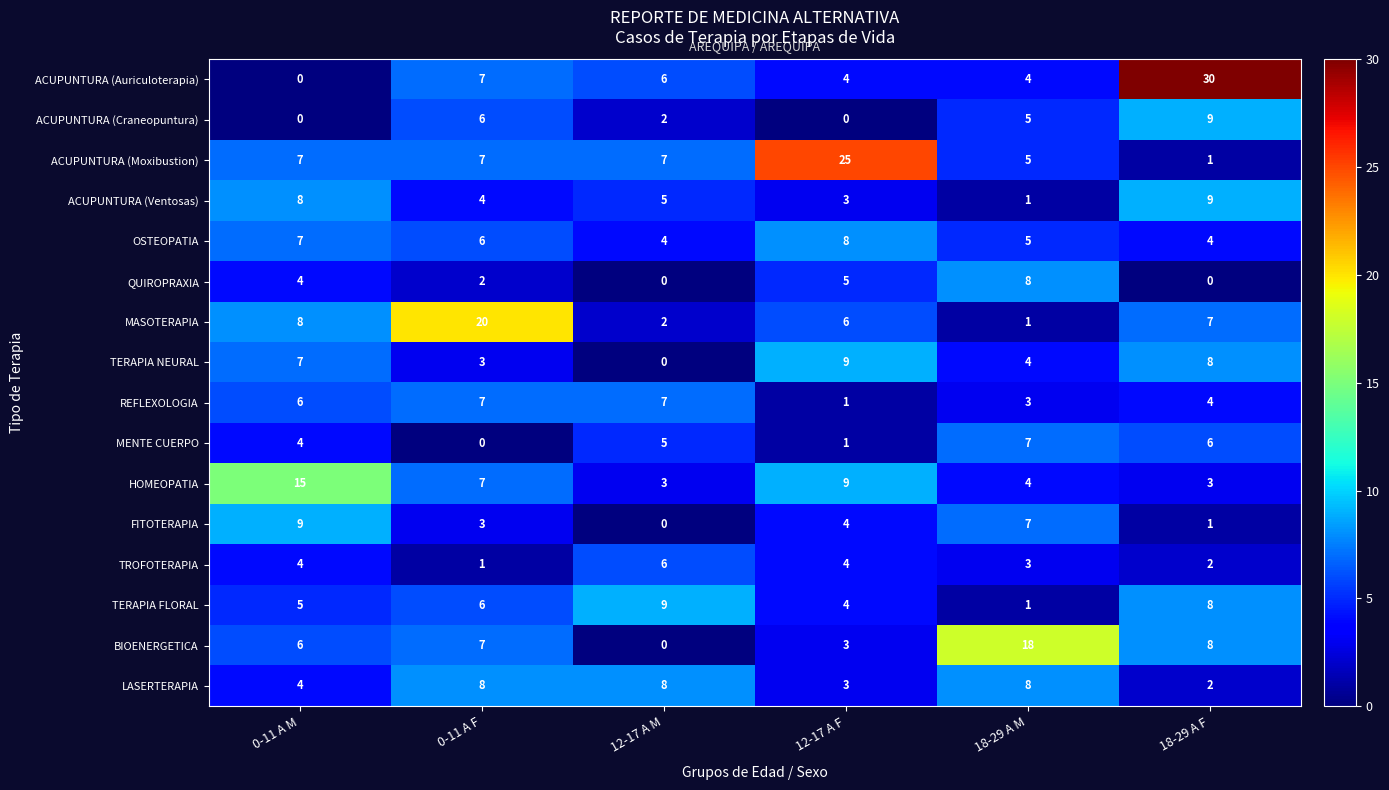

What is the difference between the highest and lowest values at 12-17 A F?

25